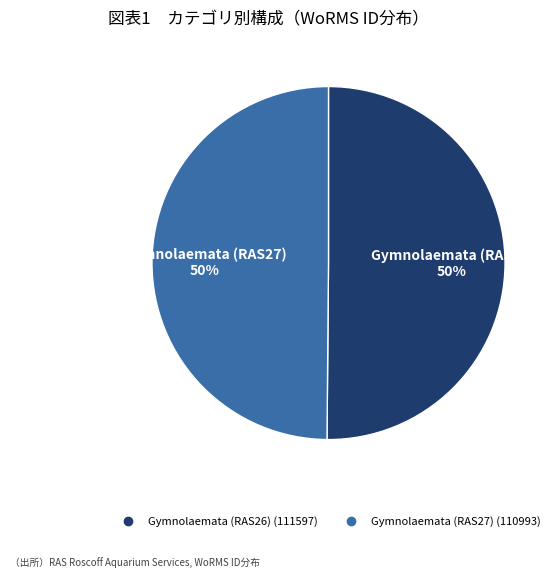

Do Gymnolaemata (RAS26) and Gymnolaemata (RAS27) together represent more than half of the pie?

Yes